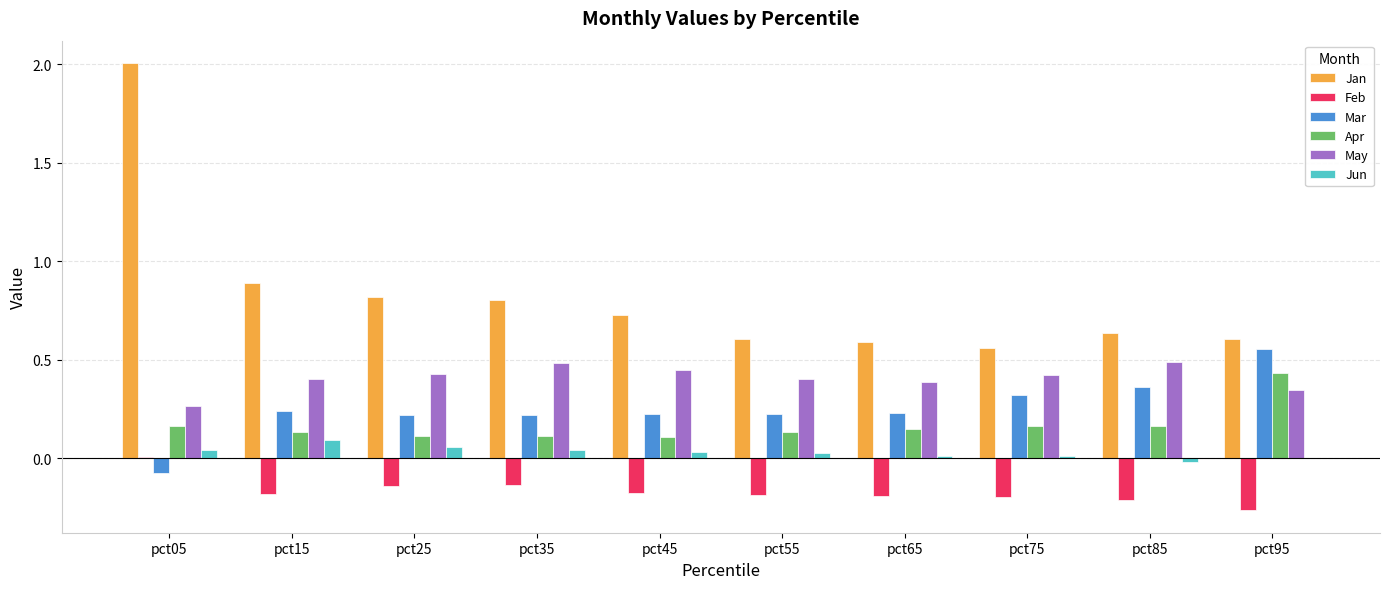

What is the greatest value displayed?

2.0